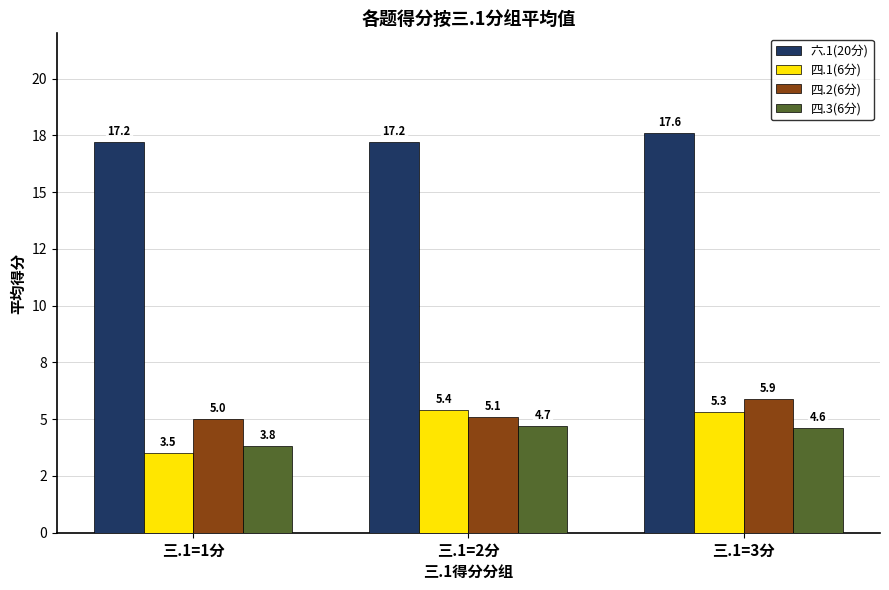

True or false: 四.3(6分) has a value of 7.0 at 三.1=3分.

False